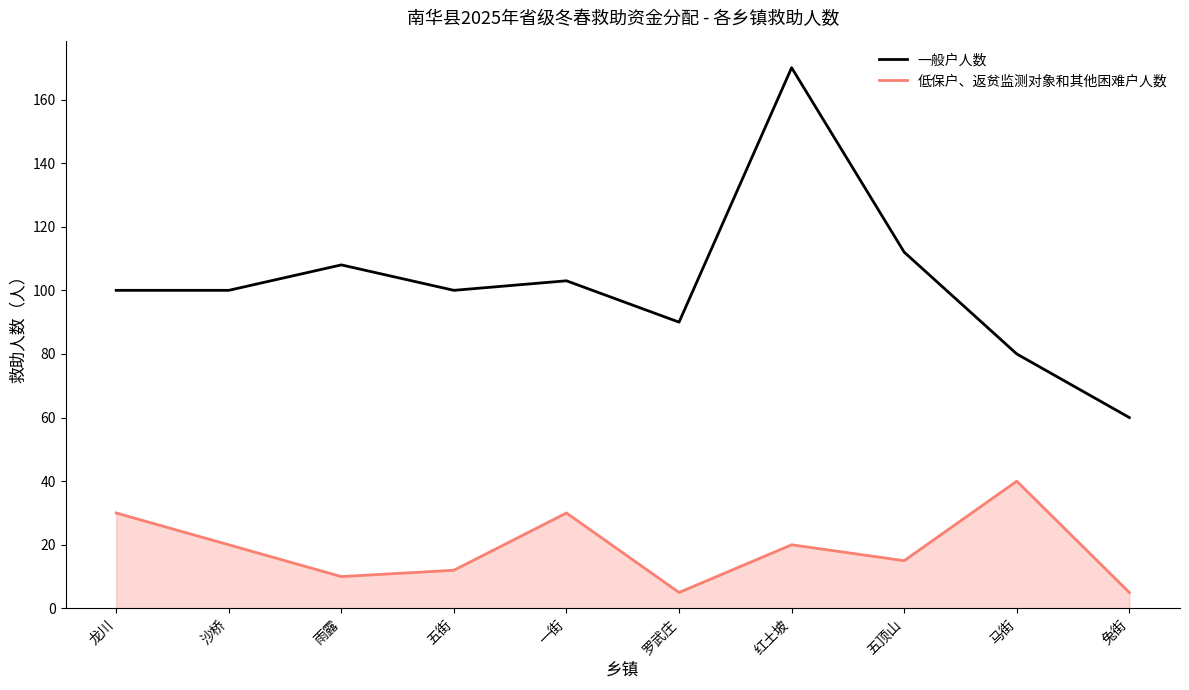

True or false: 低保户、返贫监测对象和其他困难户人数 has more than 0 points higher than both neighbors.

True